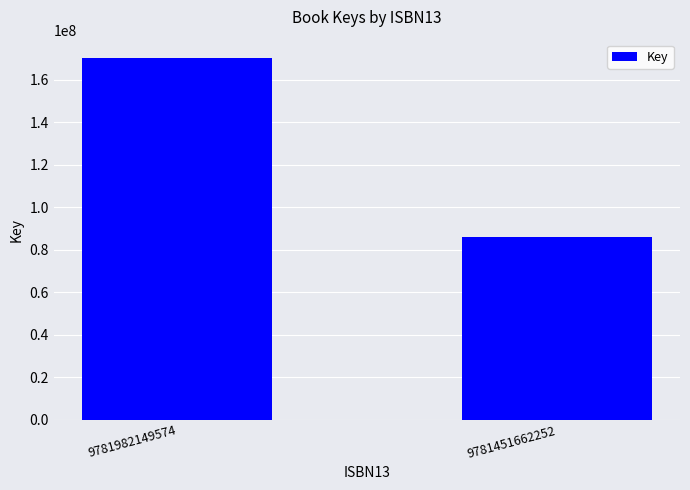

Read the value at 9781982149574.

170455460